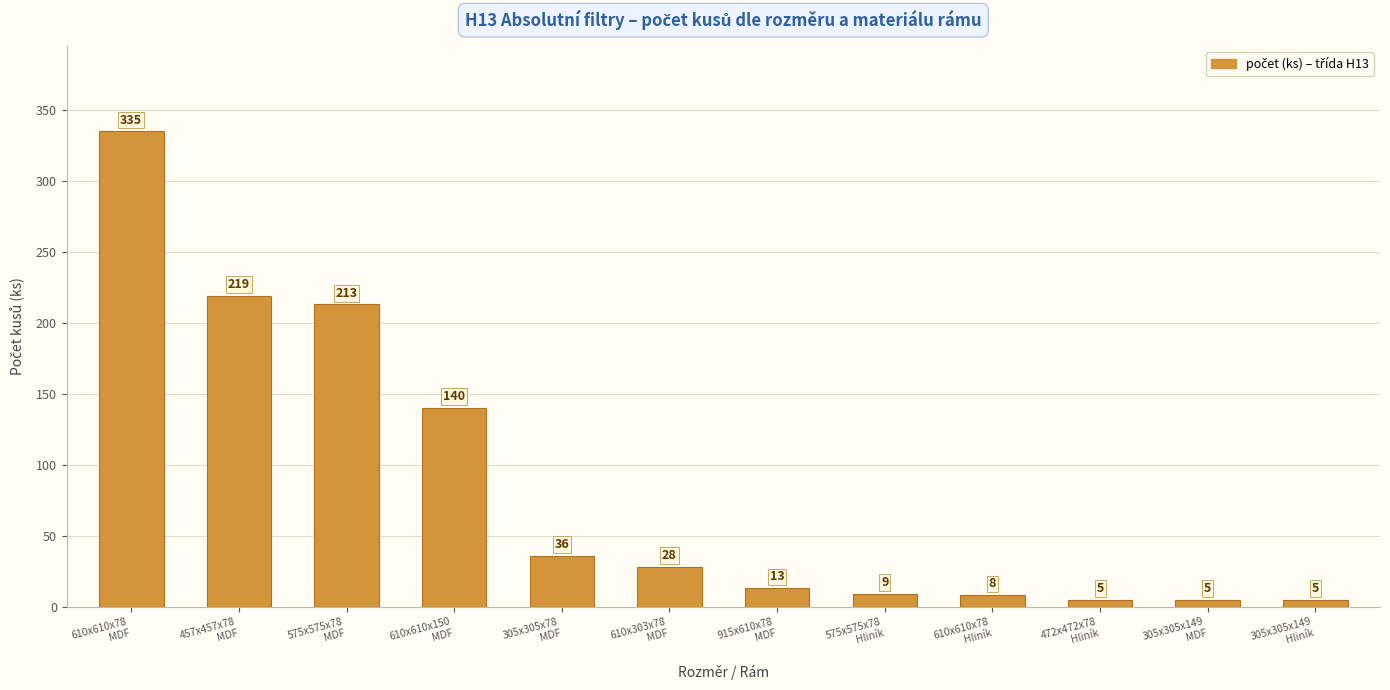

What is the greatest value displayed?

335